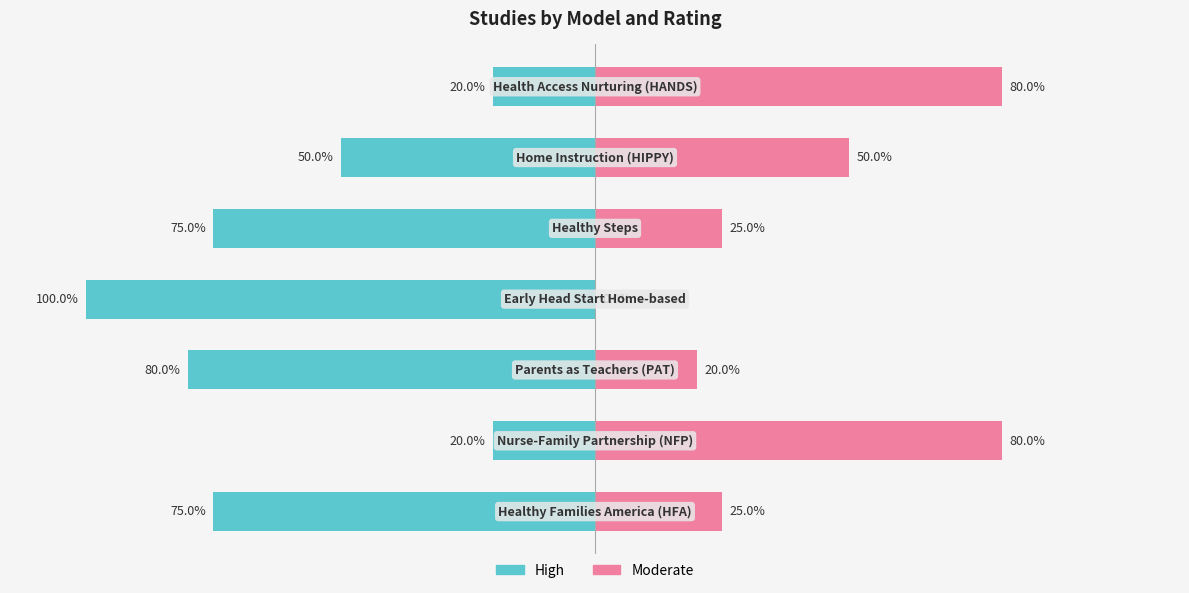

Which series has the widest spread of values?

High